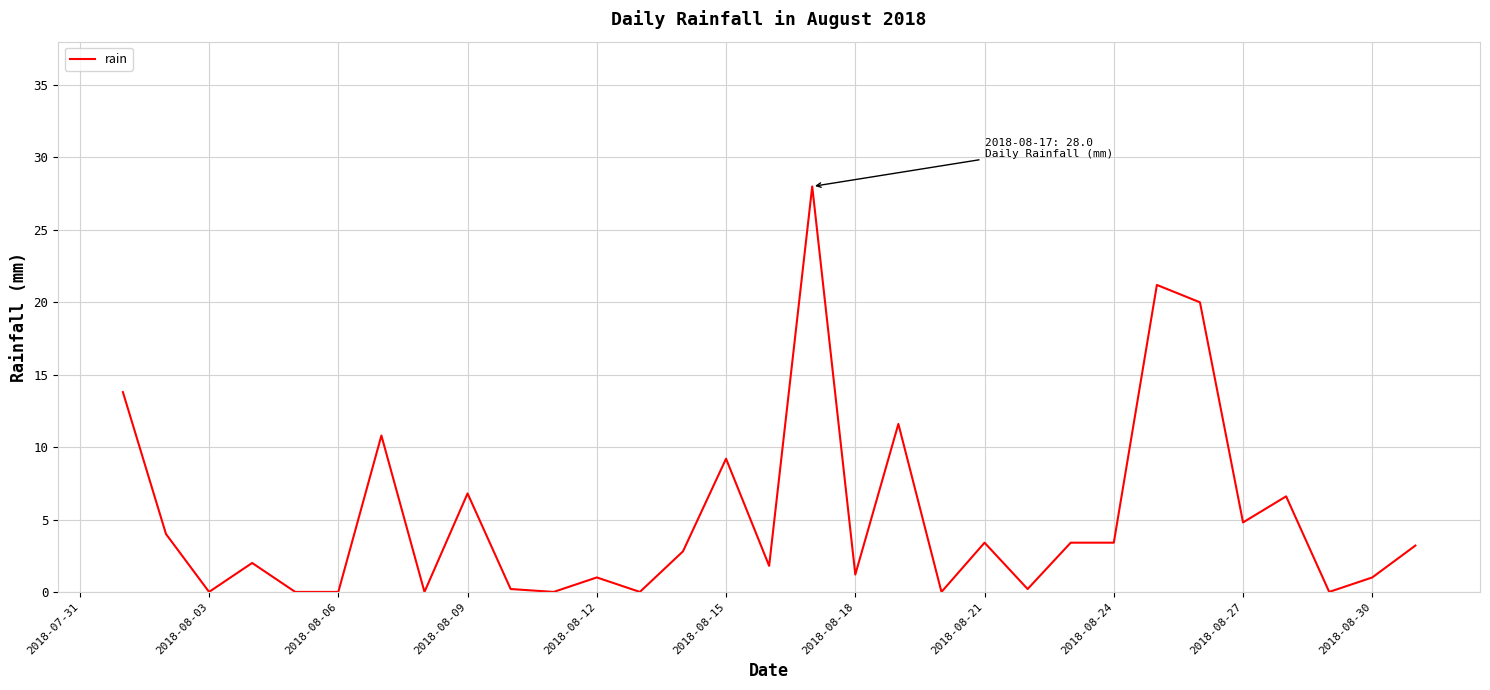

What is the difference between the maximum and minimum values?

28.0